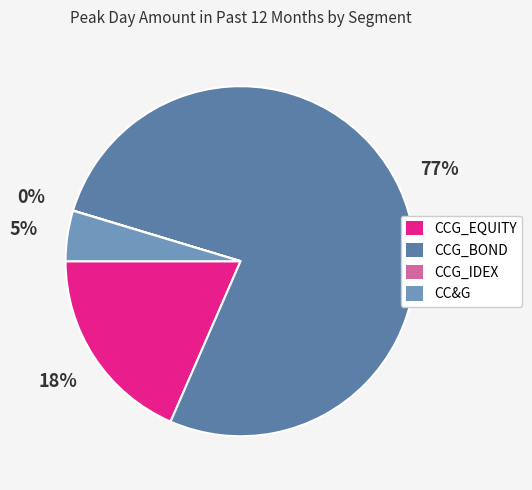

To the nearest percent, what is the difference between the largest and smallest slice percentages?

77%